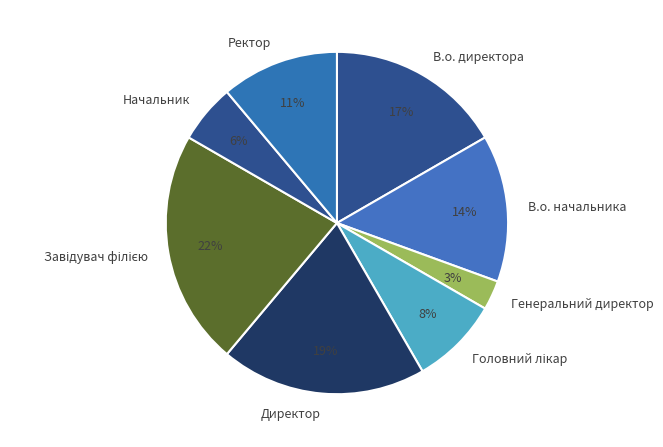

Combined, do Генеральний директор and Ректор account for over 50%?

No